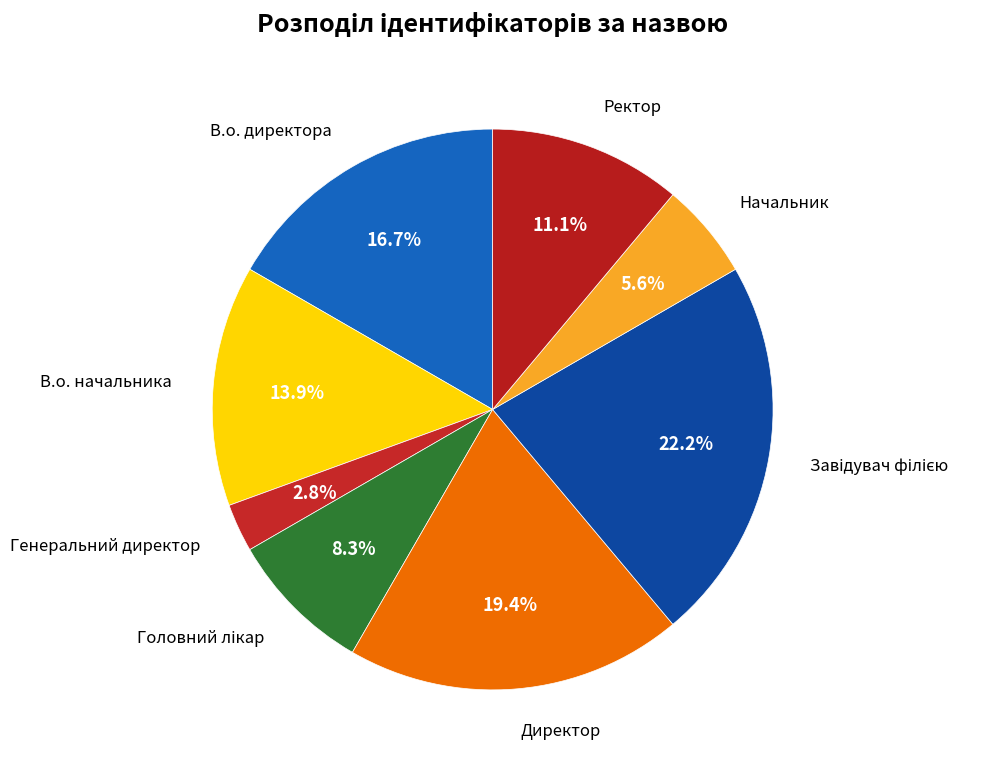

Count the number of slices in the pie.

8